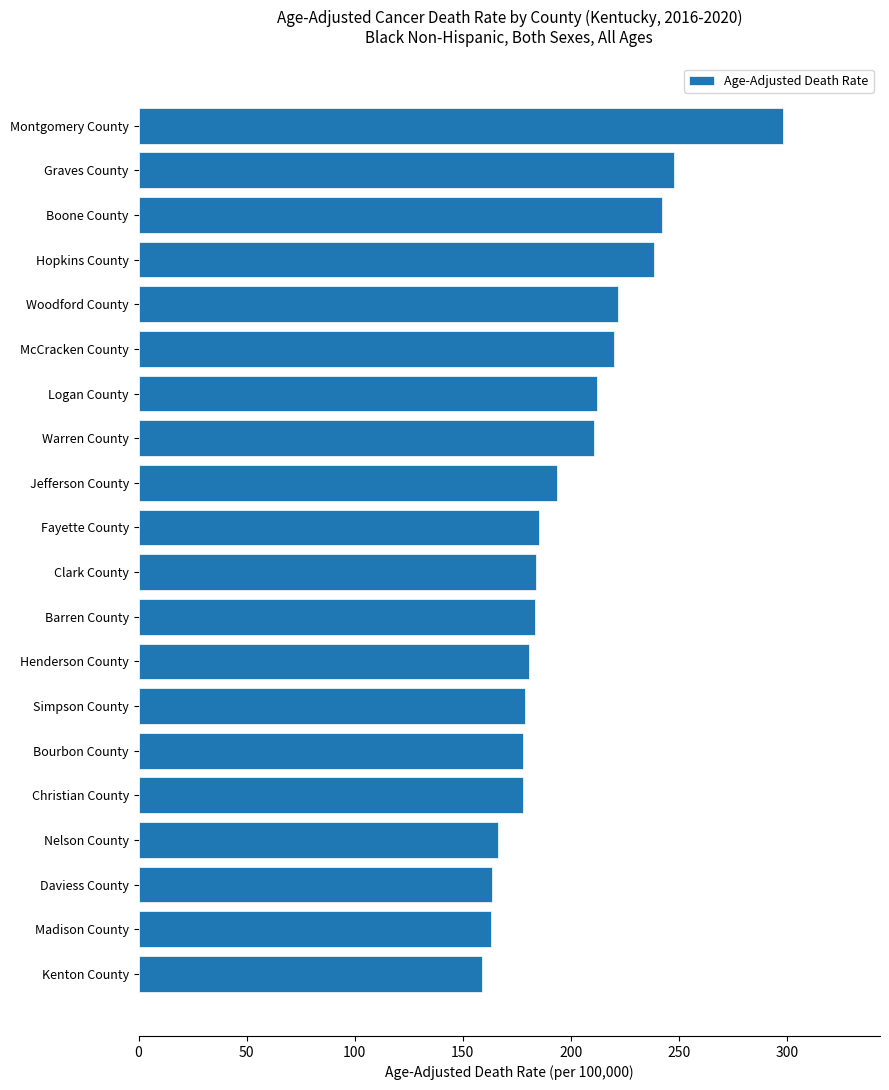

The value at Clark County is 72.1. True or false?

False